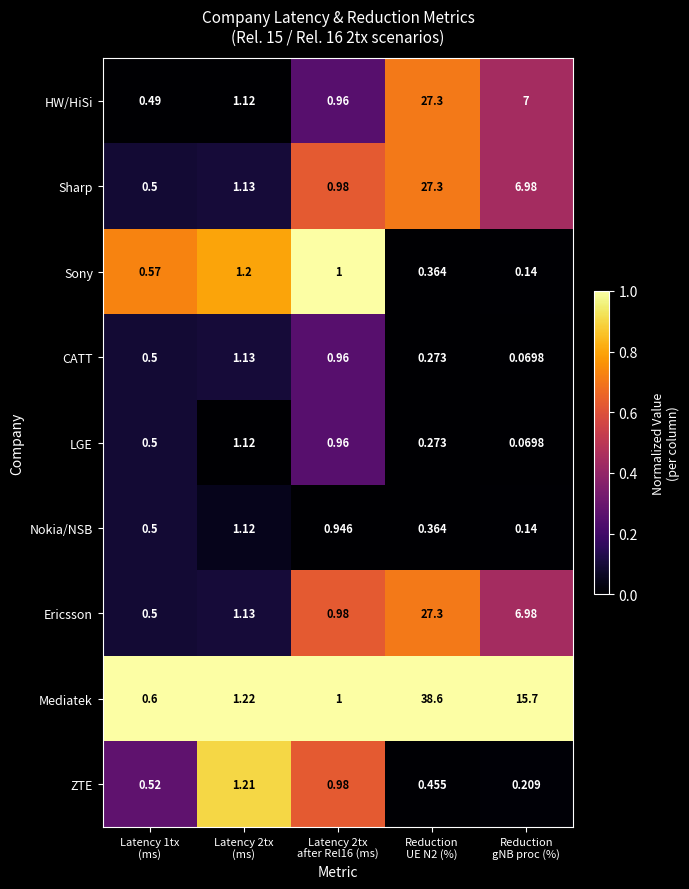

Which series has the largest total across all categories?

Mediatek